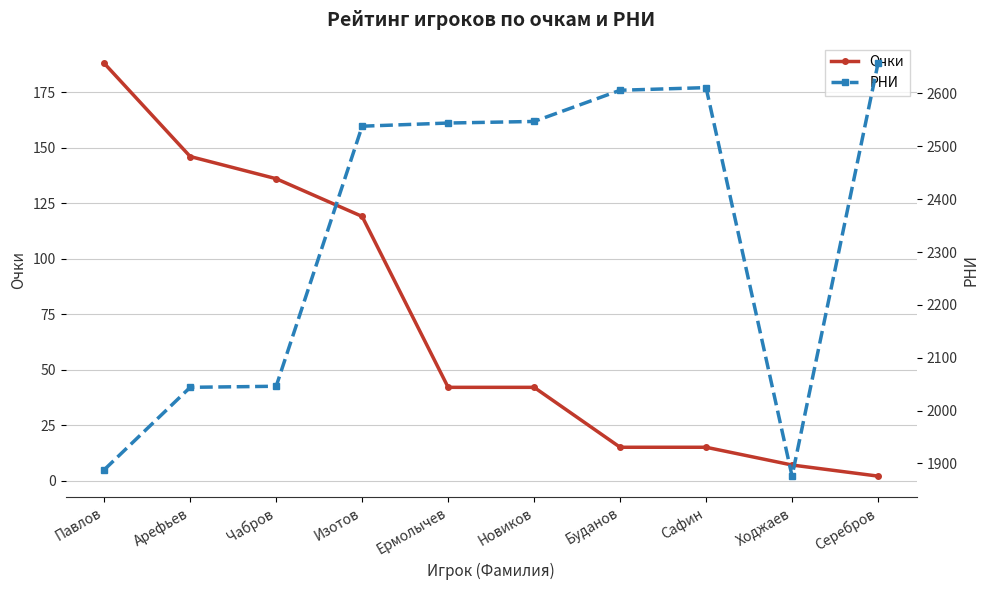

Reading left to right, list all the values displayed in this chart.

Очки: Павлов=188	Арефьев=146	Чабров=136	Изотов=119	Ермолычев=42	Новиков=42	Буданов=15	Сафин=15	Ходжаев=7	Серебров=2
РНИ: Павлов=1888	Арефьев=2044	Чабров=2046	Изотов=2538	Ермолычев=2544	Новиков=2547	Буданов=2606	Сафин=2611	Ходжаев=1876	Серебров=2657